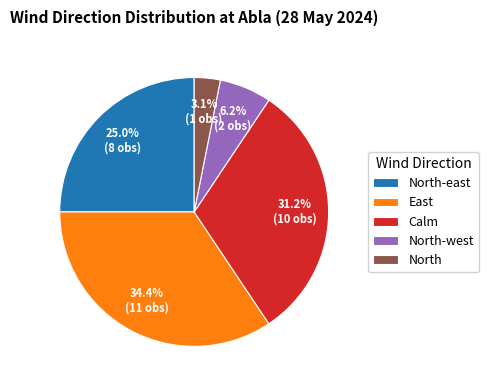

Rank the categories by value from lowest to highest.

North, North-west, North-east, Calm, East